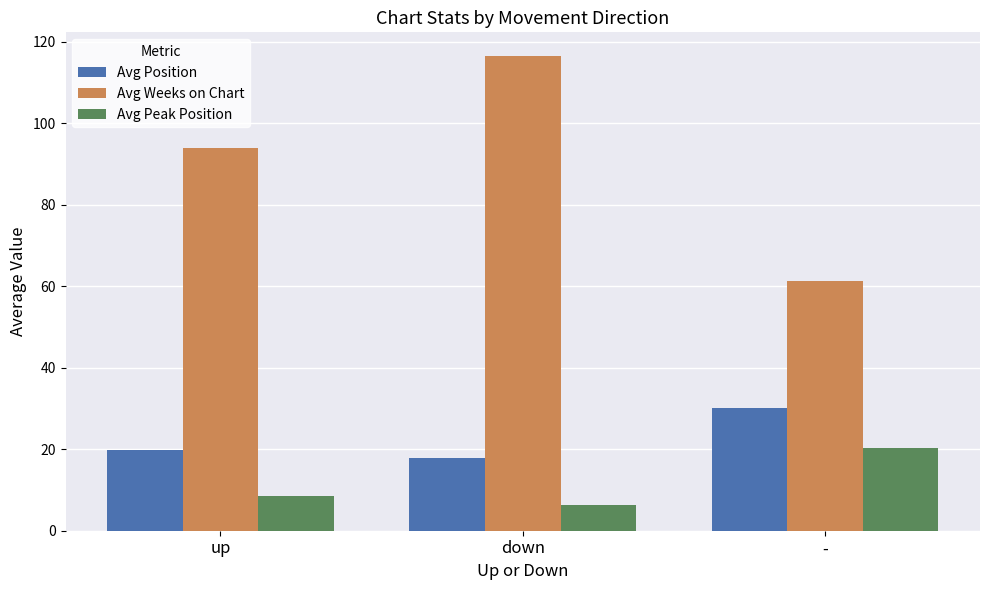

Are the bars horizontal?

No